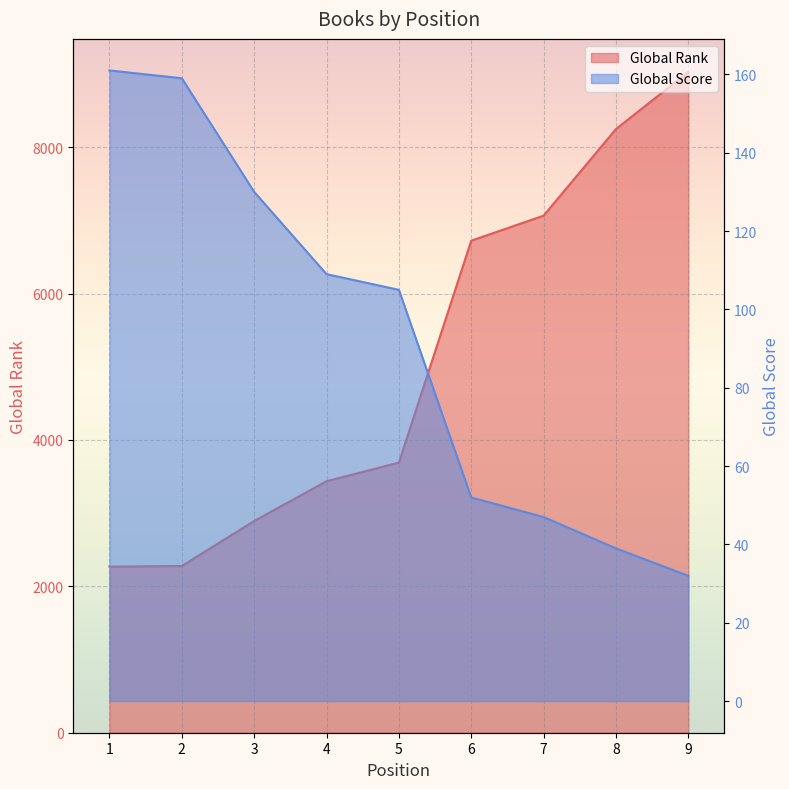

How many lines are shown in the chart?

2